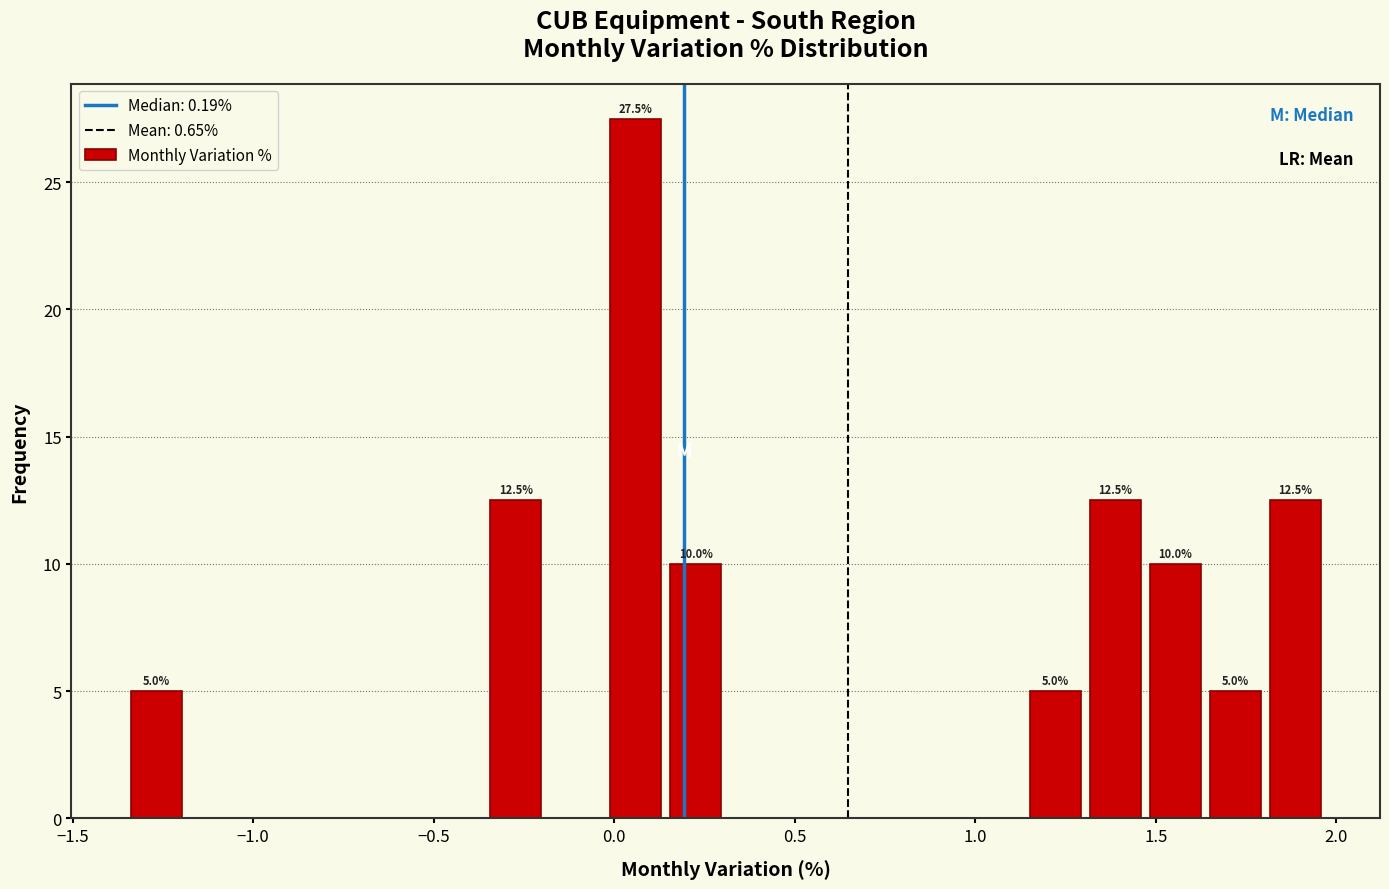

Read against the x-axis, roughly where is the centre of the tallest bar?

0.05